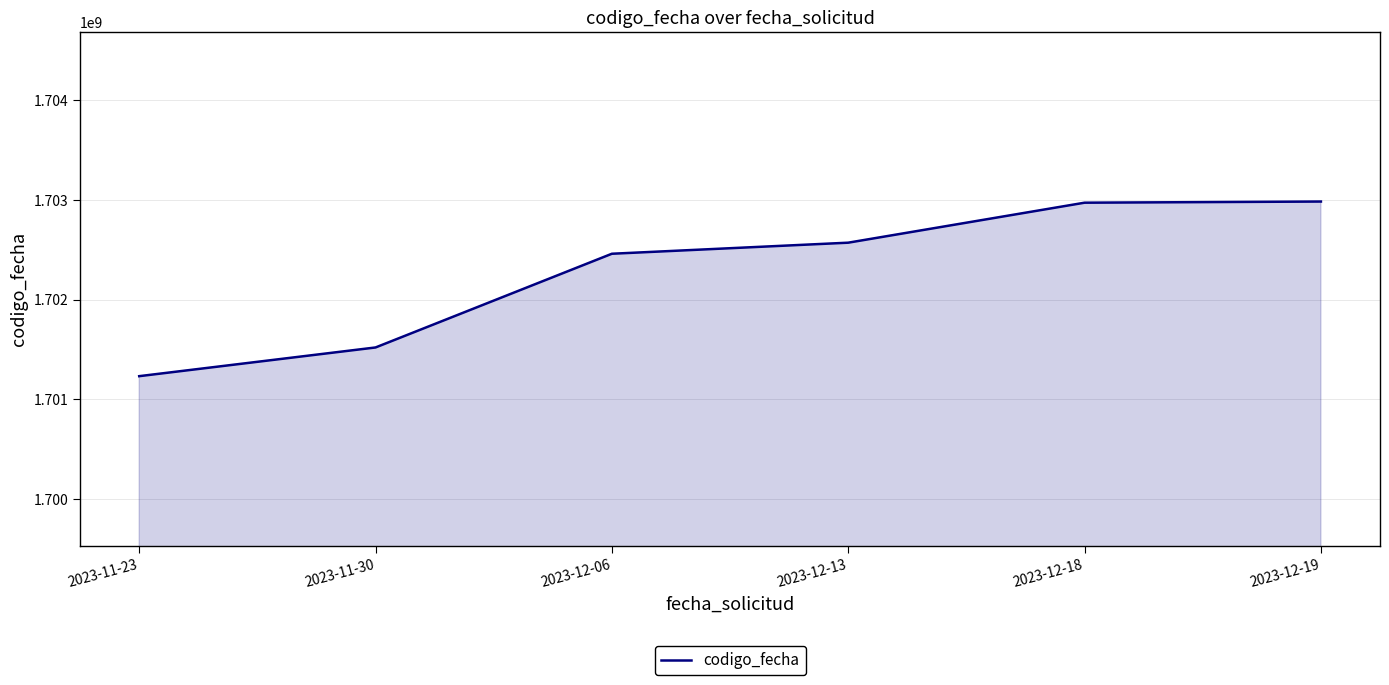

Does the chart have visible grid lines?

Yes